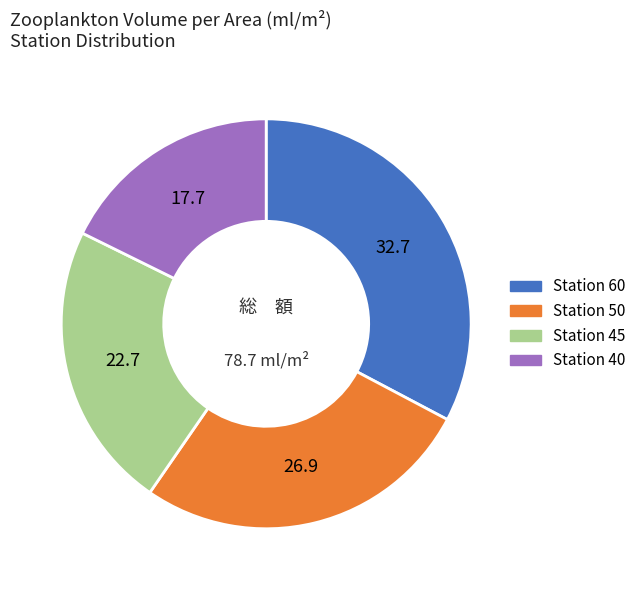

Does any single category account for the majority?

No